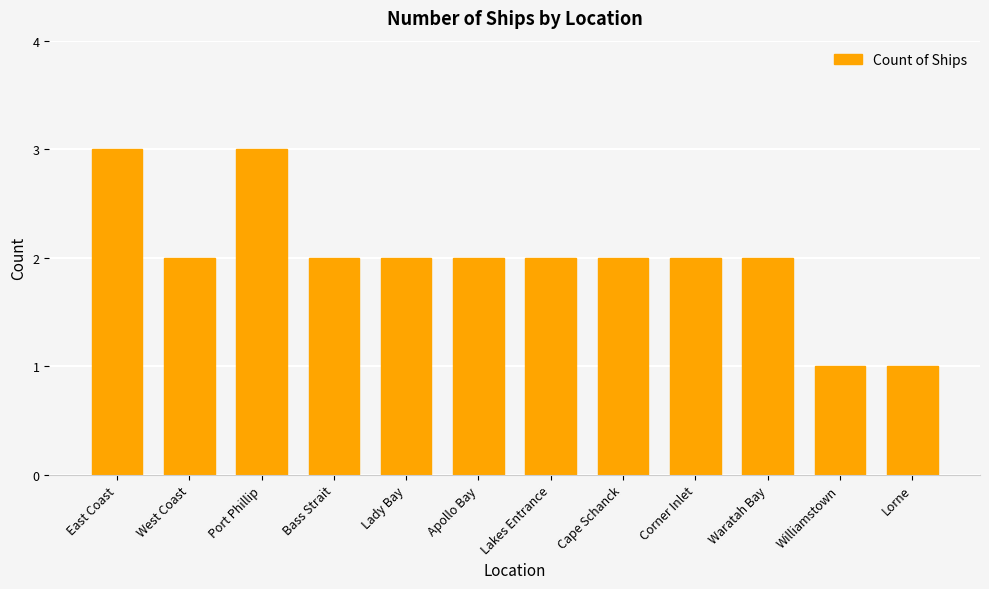

What is the maximum value shown in the chart?

3